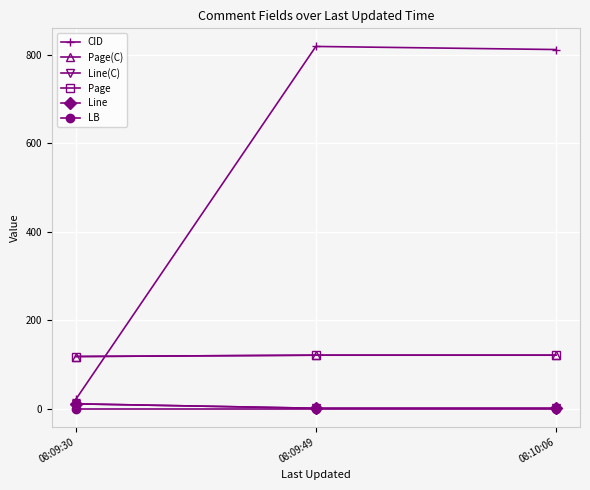

Is this an area chart (filled region under the line)?

No